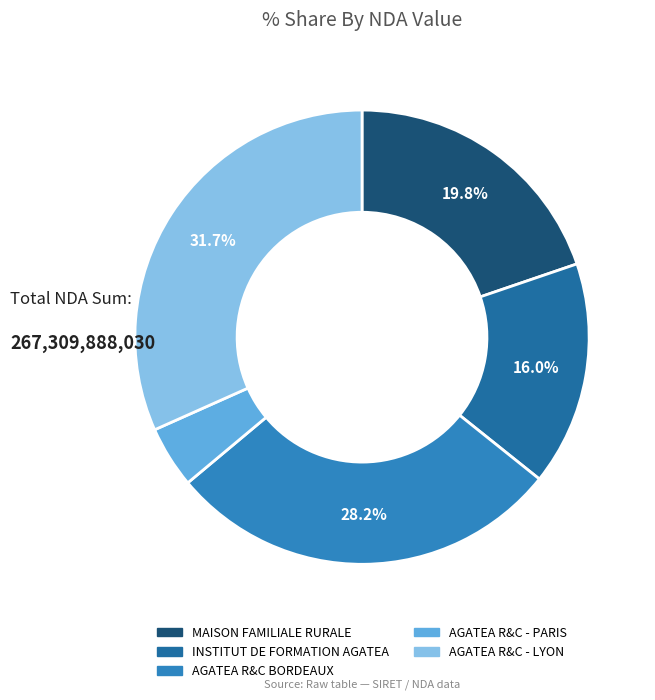

Count the number of slices in the pie.

5